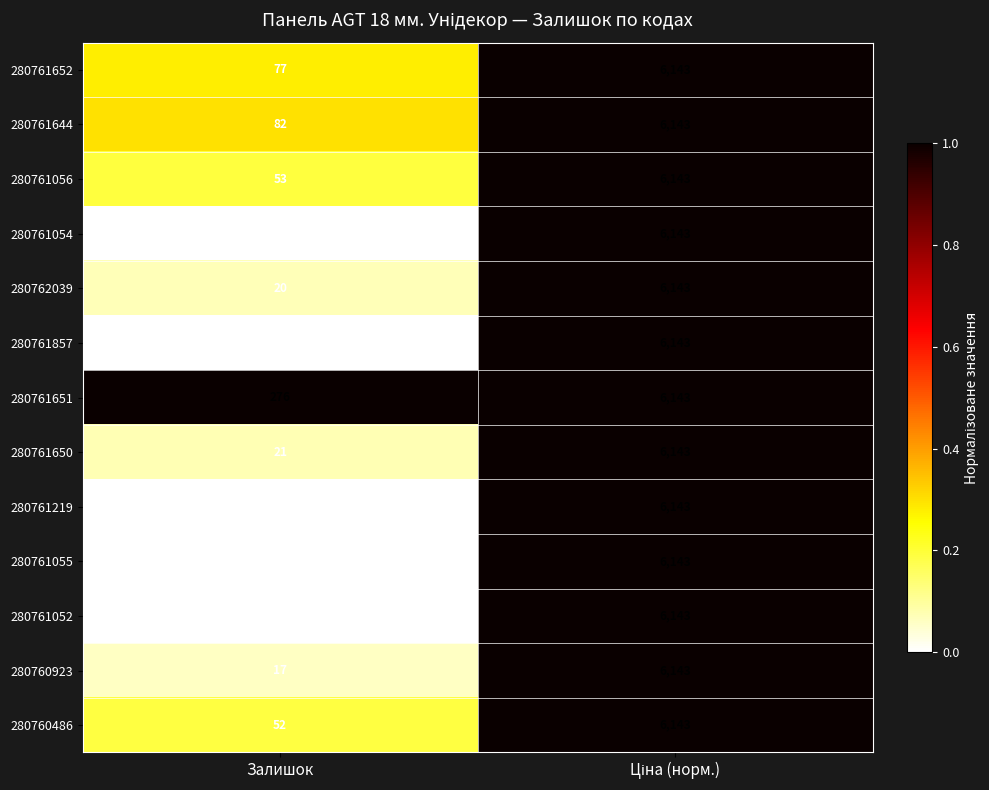

What is the highest value of the 280761644 series?

6143